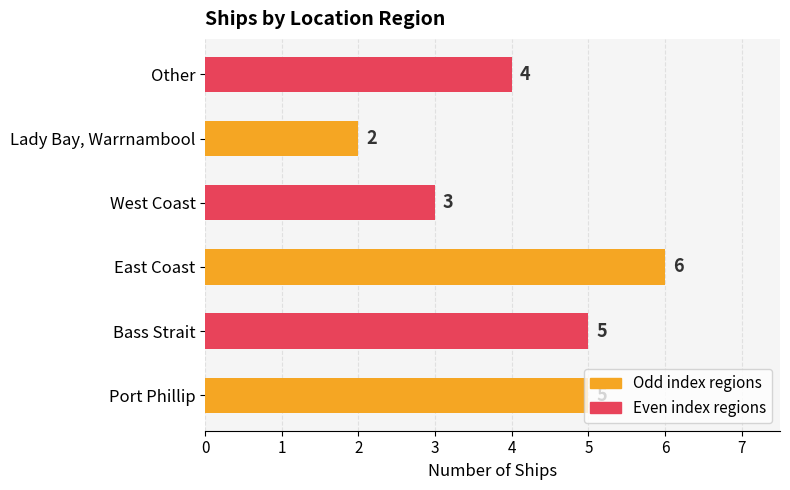

What is the sum of all values?

25